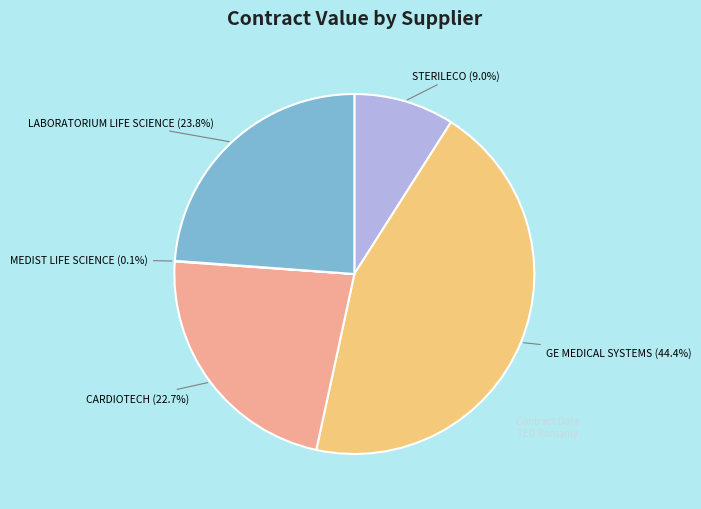

Combined, do GE MEDICAL SYSTEMS (44.4%) and CARDIOTECH (22.7%) account for over 50%?

Yes